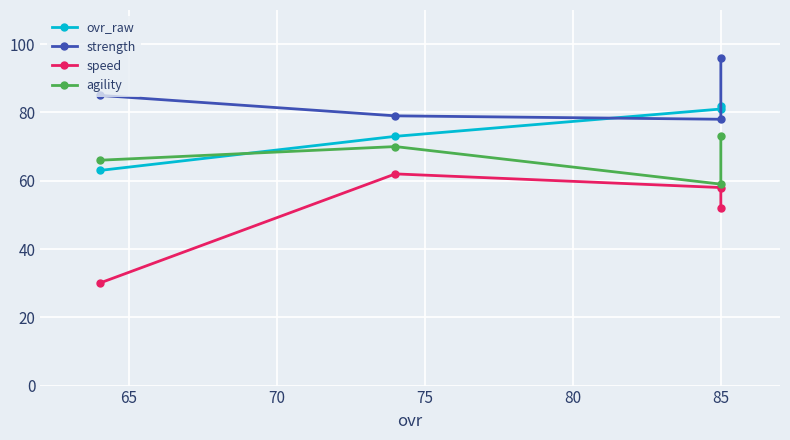

What is the lowest value of the agility series?

59